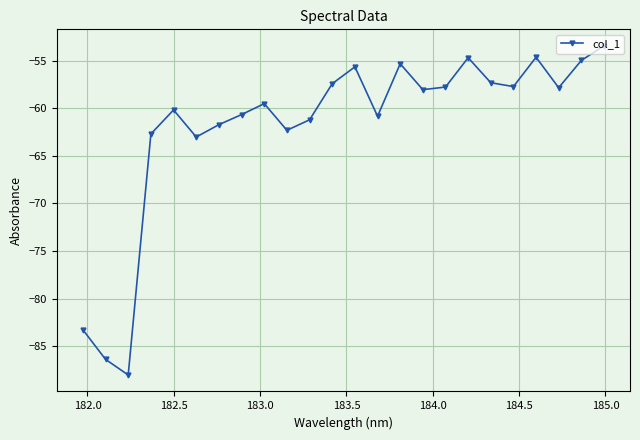

What is the value of the 8th point from the left?

-60.7